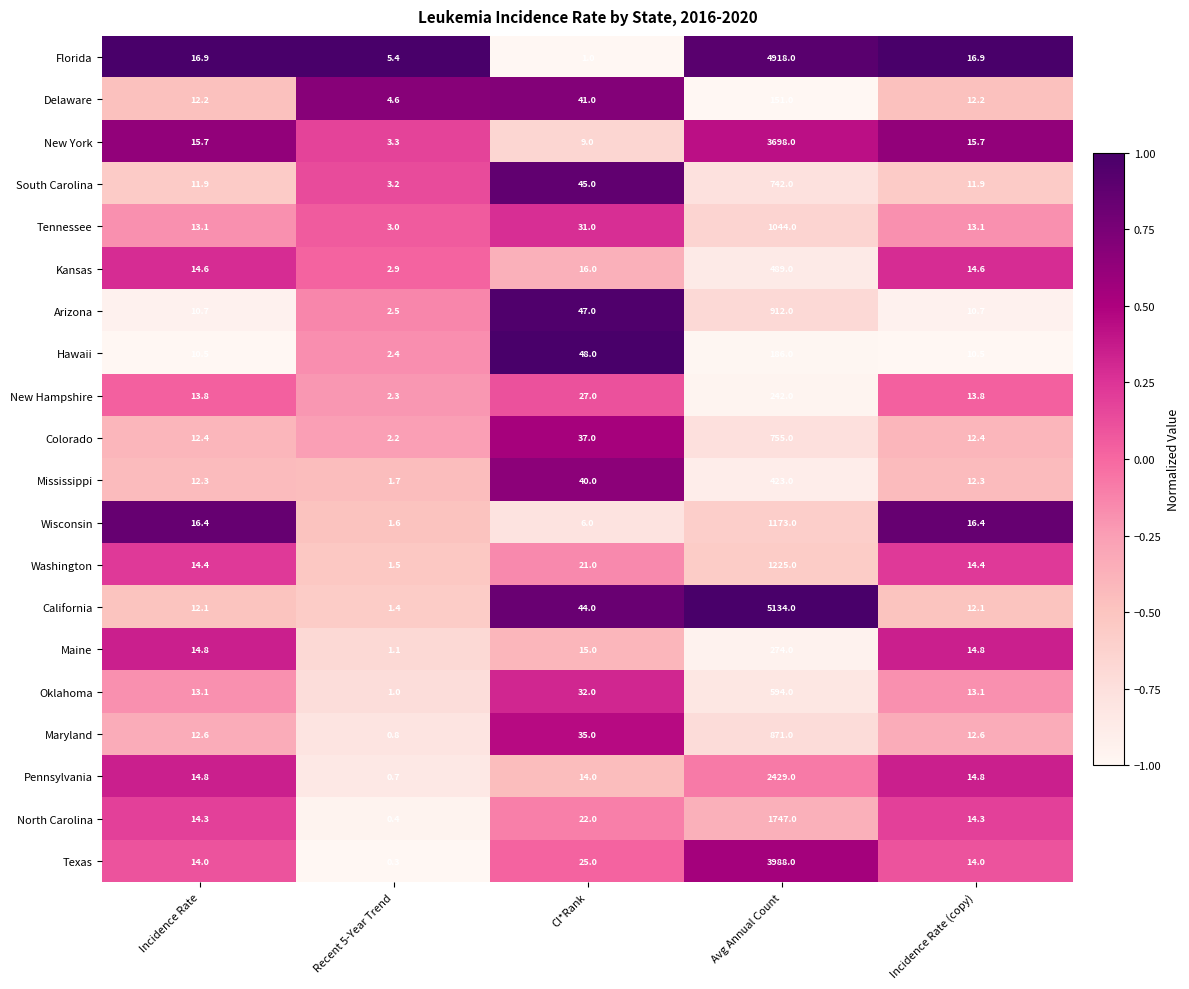

What is the difference between the Delaware values at Recent 5-Year Trend and Incidence Rate?

7.6